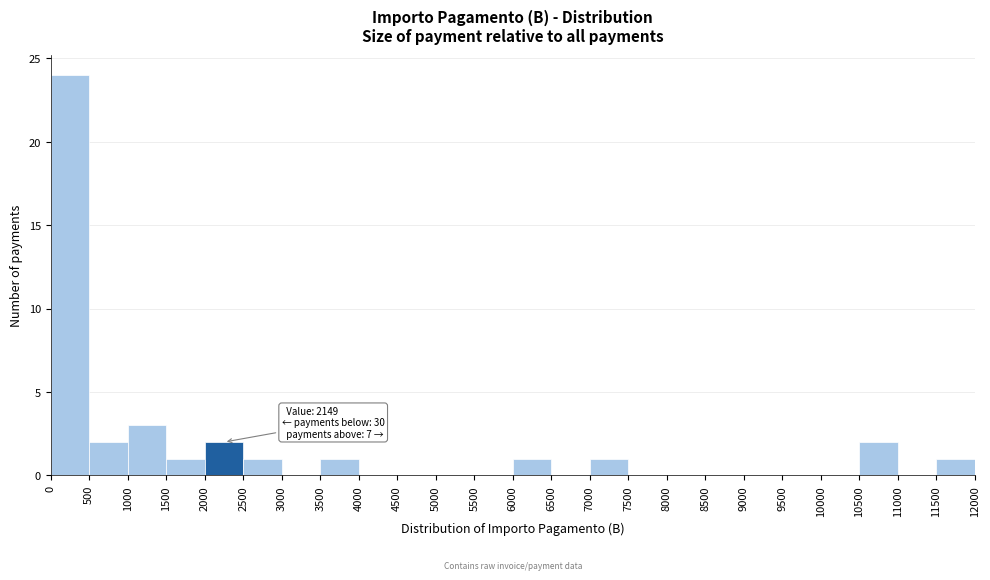

Which range on the x-axis has the tallest bar?

0 to 500